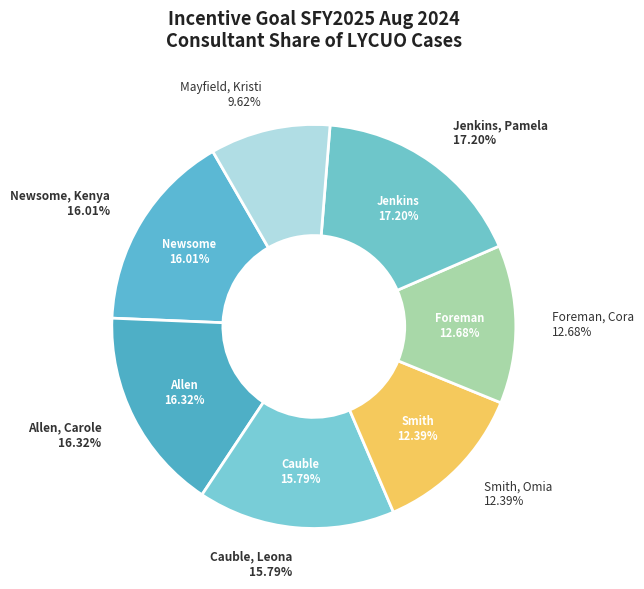

Is it true that Foreman, Cora is 13% of the pie?

True